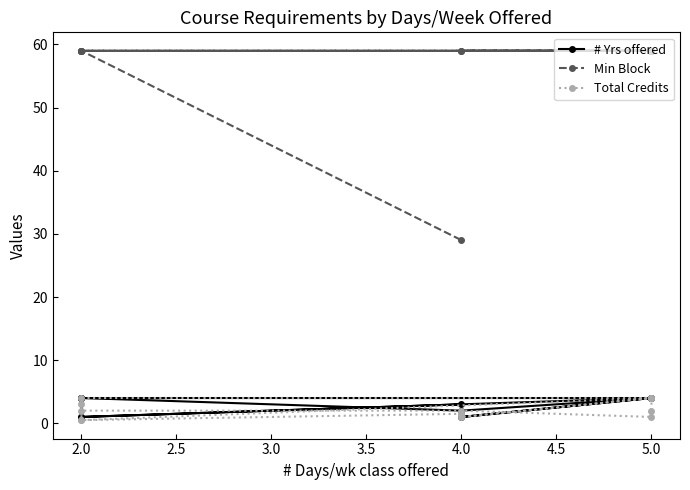

True or false: Min Block has more than 0 points higher than both neighbors.

False